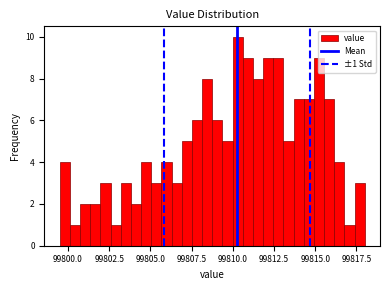

Read against the x-axis, roughly where is the centre of the tallest bar?

99810.5